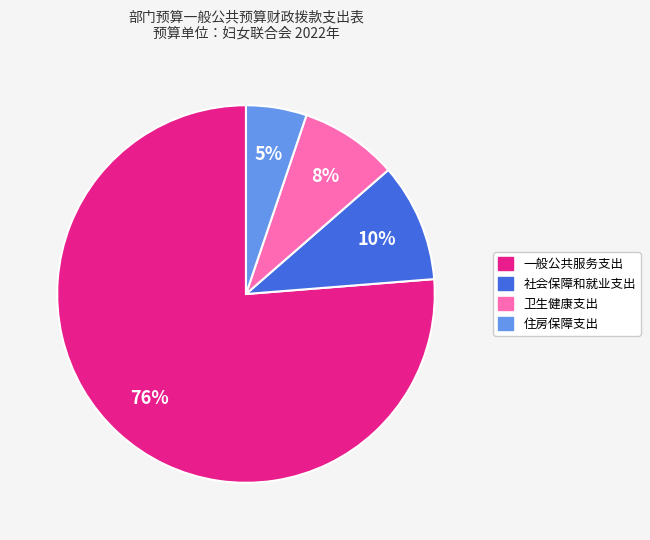

To the nearest percent, what percentage of the pie is 卫生健康支出?

8%